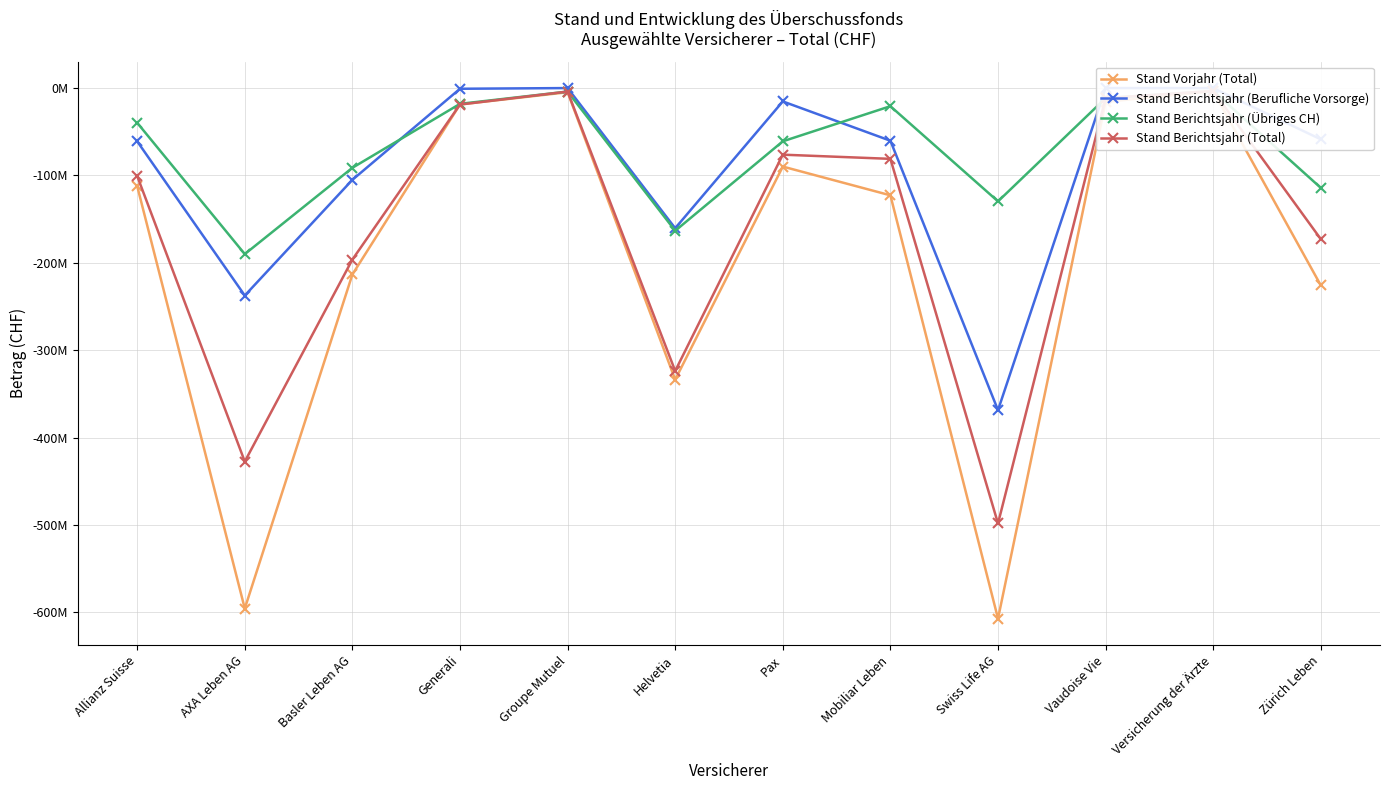

Which series has the largest total across all categories?

Stand Berichtsjahr (Übriges CH)